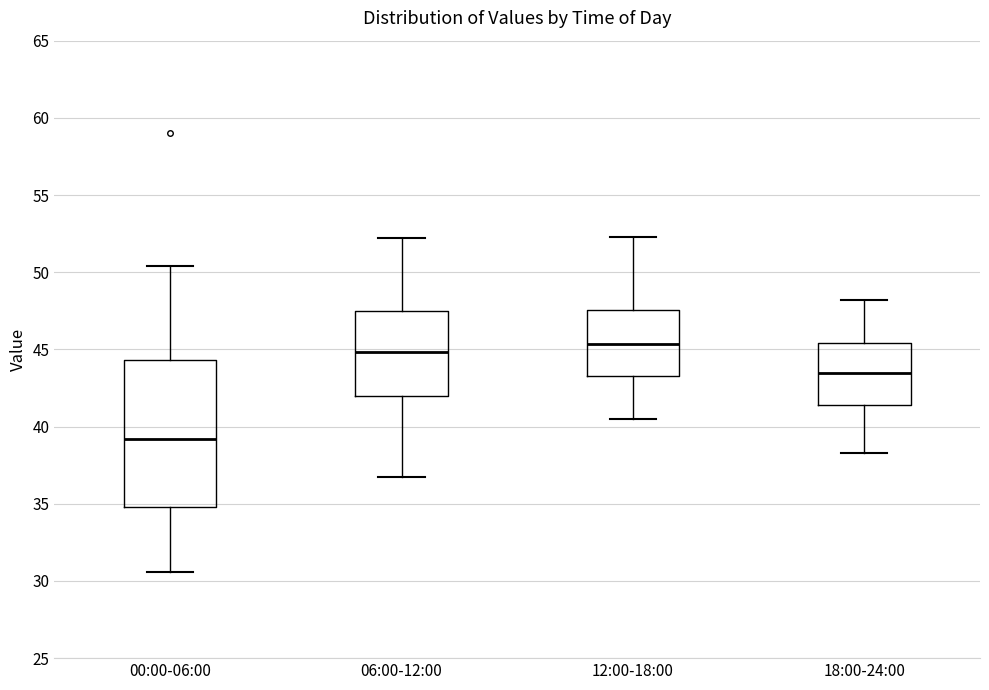

Which box has the highest median line?

12:00-18:00